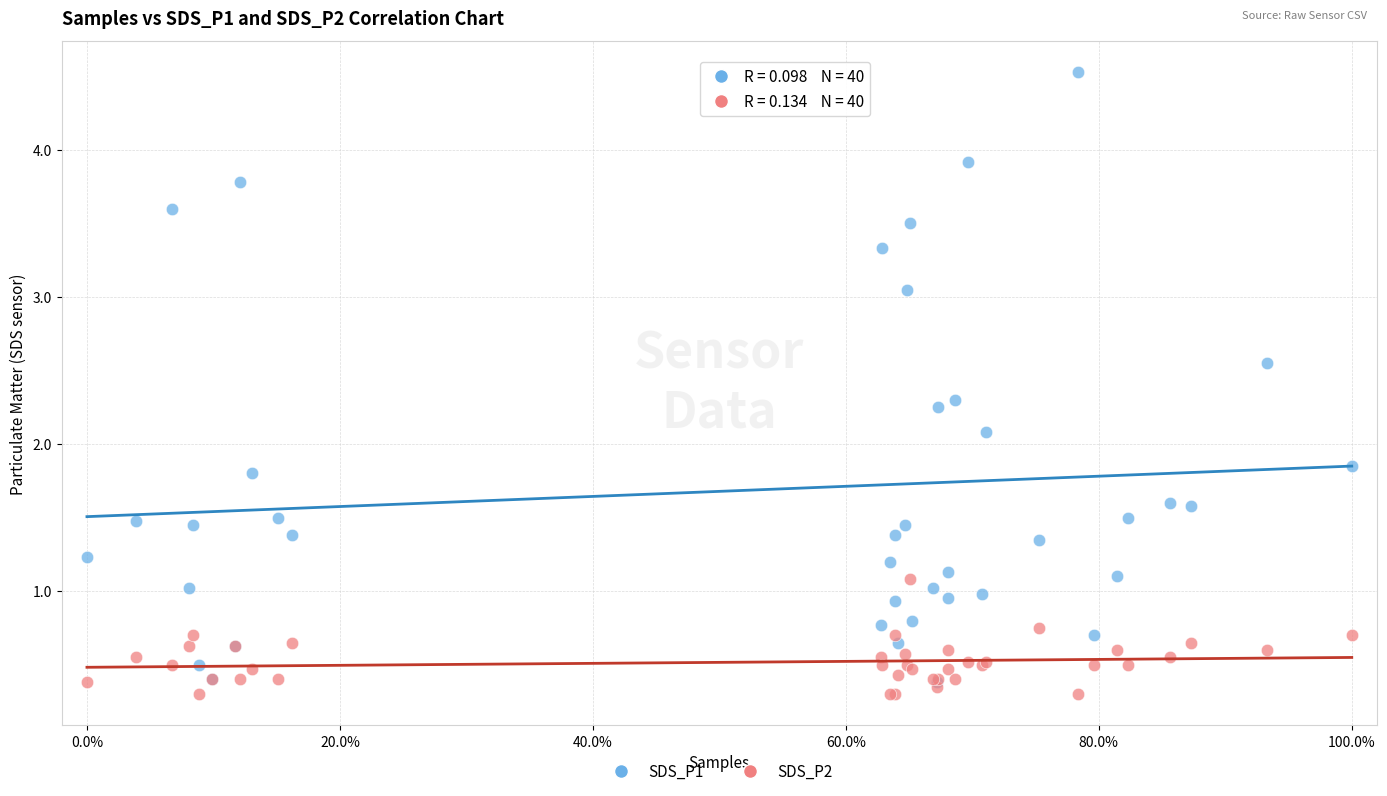

Across all series, what Y value is closest to 2?

2.1